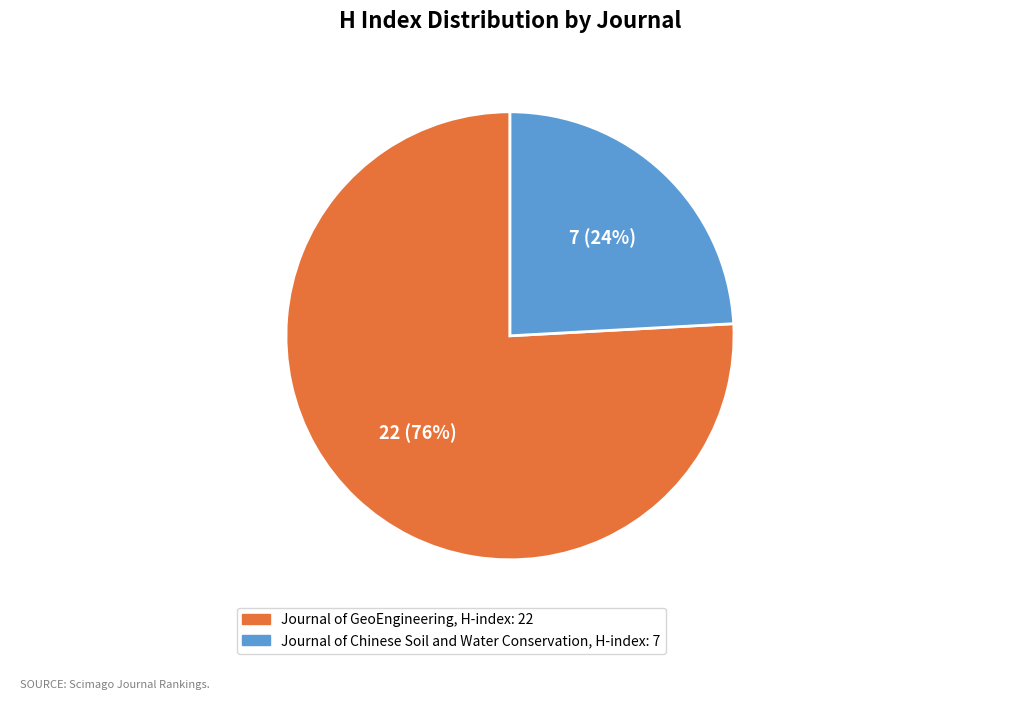

Between Journal of GeoEngineering and Journal of Chinese Soil and Water Conservation, which is larger?

Journal of GeoEngineering